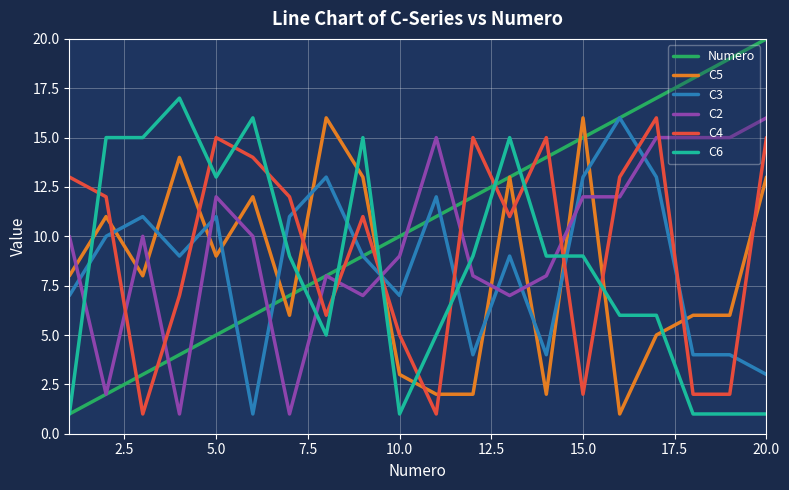

True or false: C6 and C2 intersect in this chart.

True